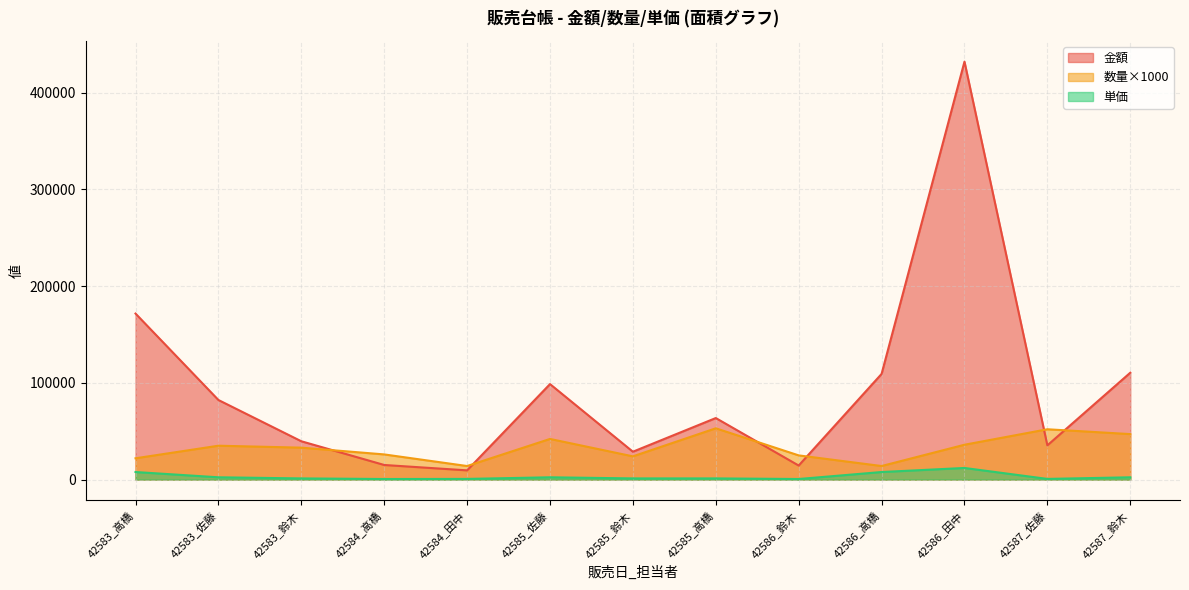

What is the difference between the maximum and minimum values in the 単価 series?

11420